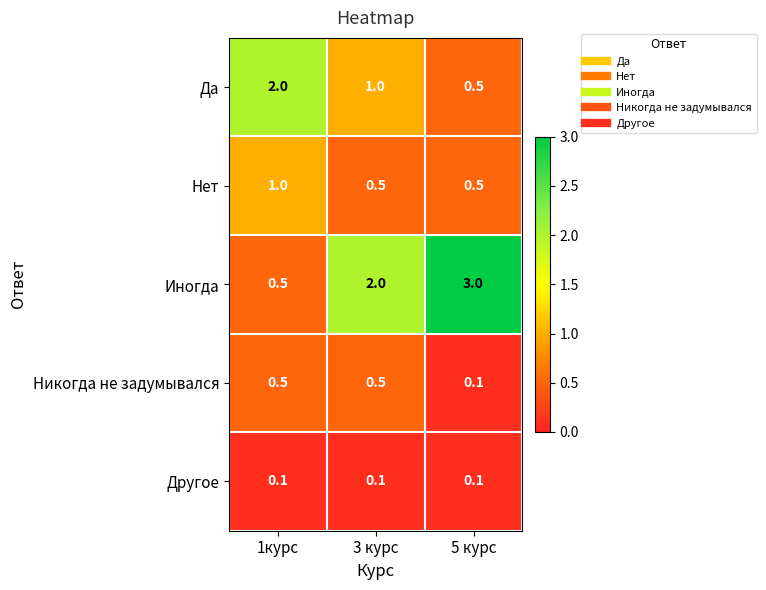

Rank the series by their maximum value, from highest to lowest.

Иногда, Да, Нет, Никогда не задумывался, Другое